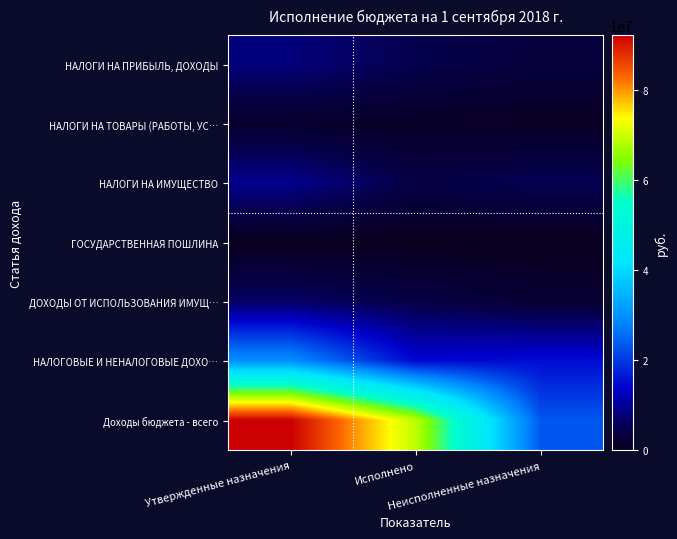

Between Неисполненные назначения and Исполнено, which is larger?

Исполнено